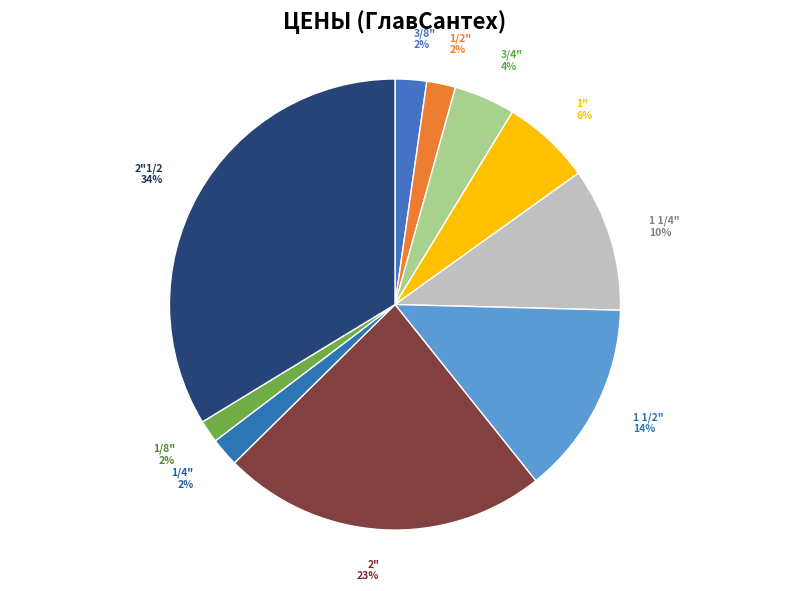

Which category has the smallest portion of the pie?

Заглушка ВР 1/8"